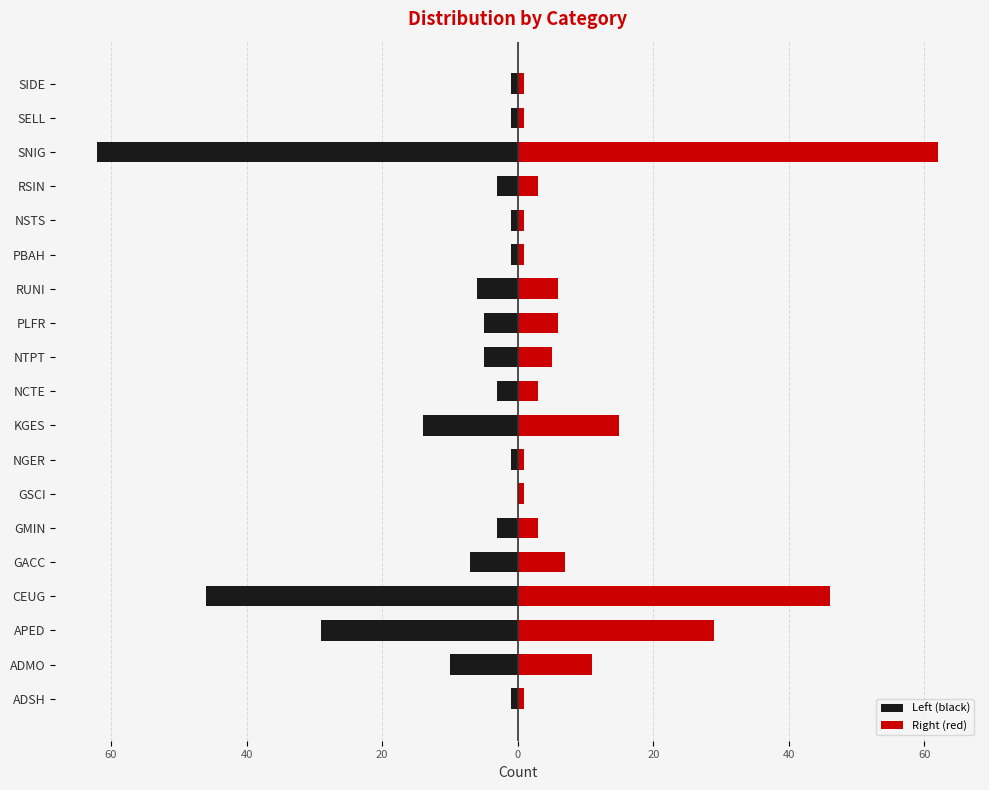

Between ADMO and PLFR, which series saw the biggest shift?

Left (black)